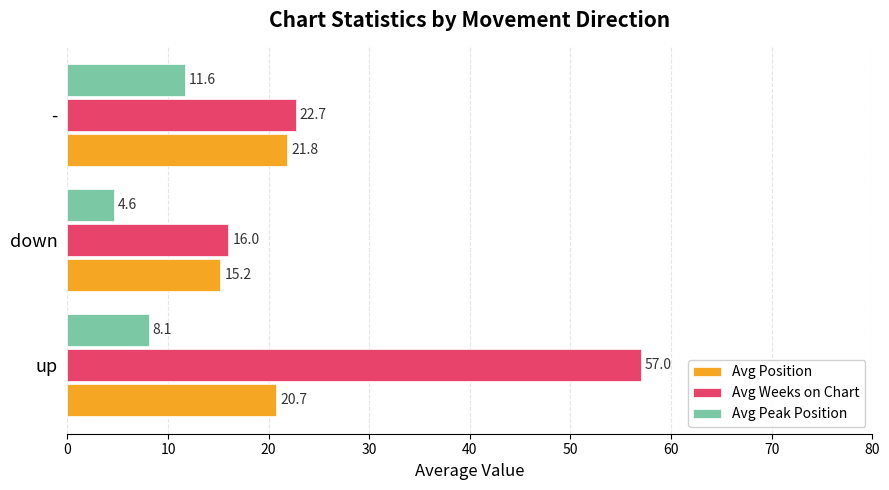

Which series has the widest spread of values?

Avg Weeks on Chart